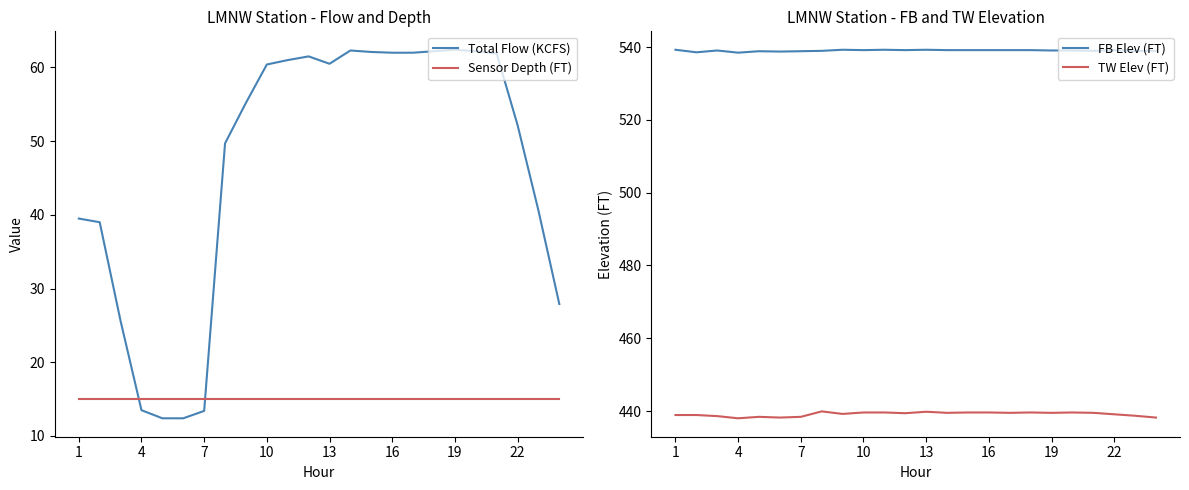

What is the lowest value of the Total Flow (KCFS) series?

12.4